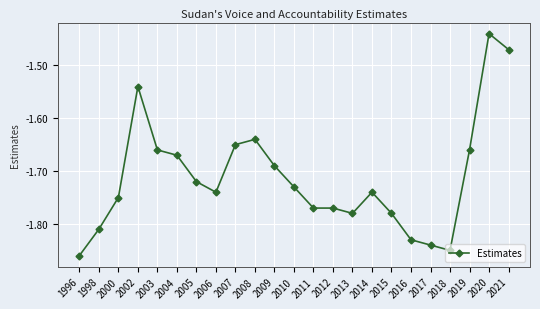

Which label corresponds to the largest value in the chart?

2020